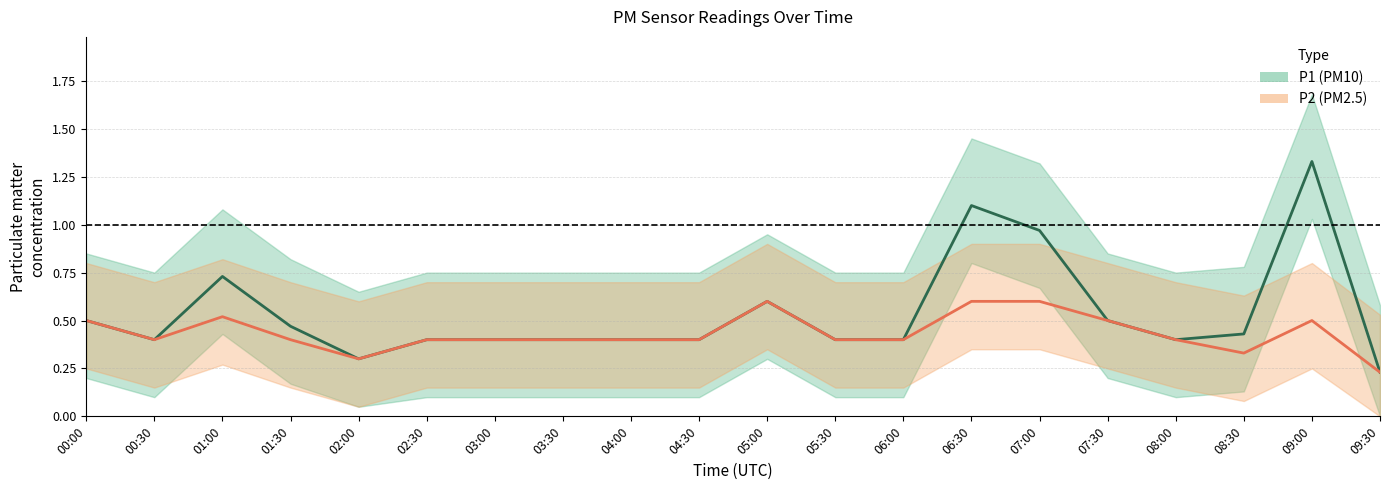

How many interior local peaks does the P1 series have?

4